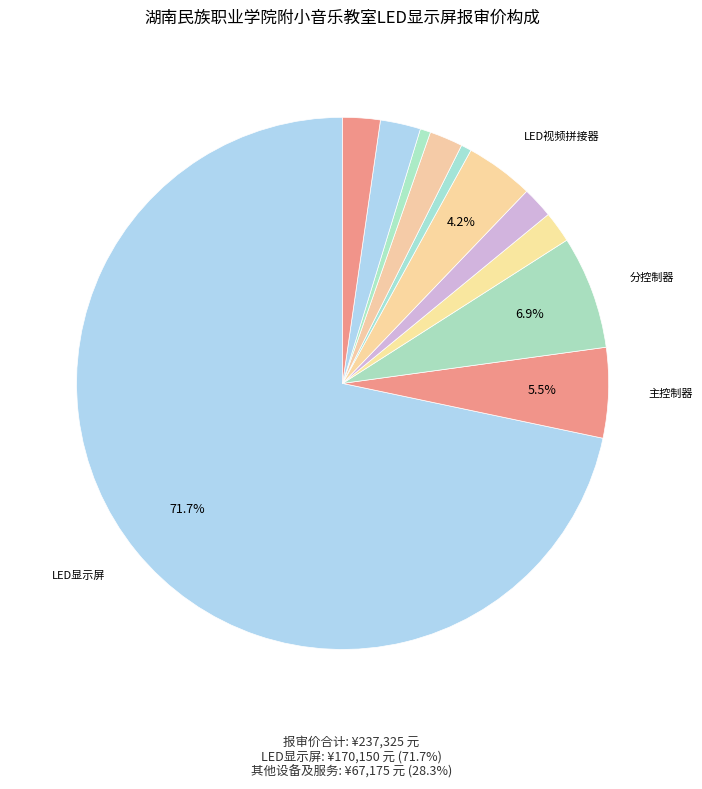

Rank the categories by value from highest to lowest.

LED显示屏, 分控制器, 主控制器, LED视频拼接器, 安装结构架, 施工设施, 电源线及工程布线, 系统控制, 控制主机, 信号线及工程布线, 运输费用